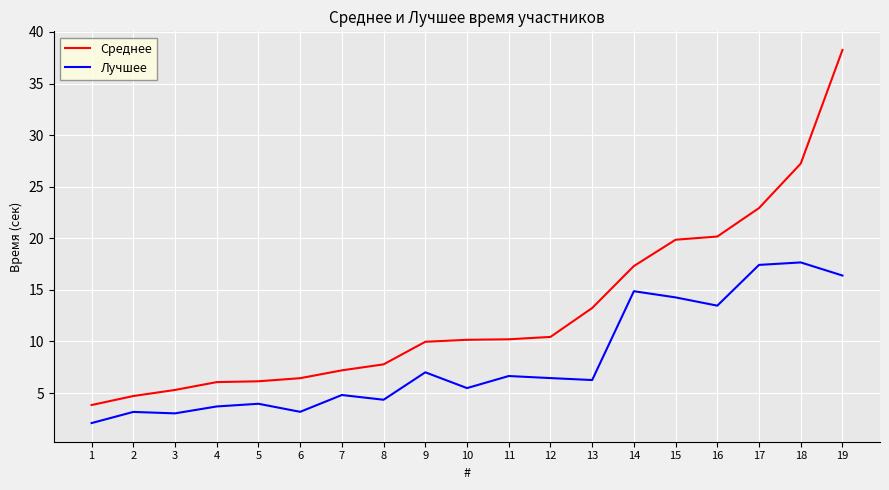

Rank the series by their average value, from lowest to highest.

Лучшее, Среднее